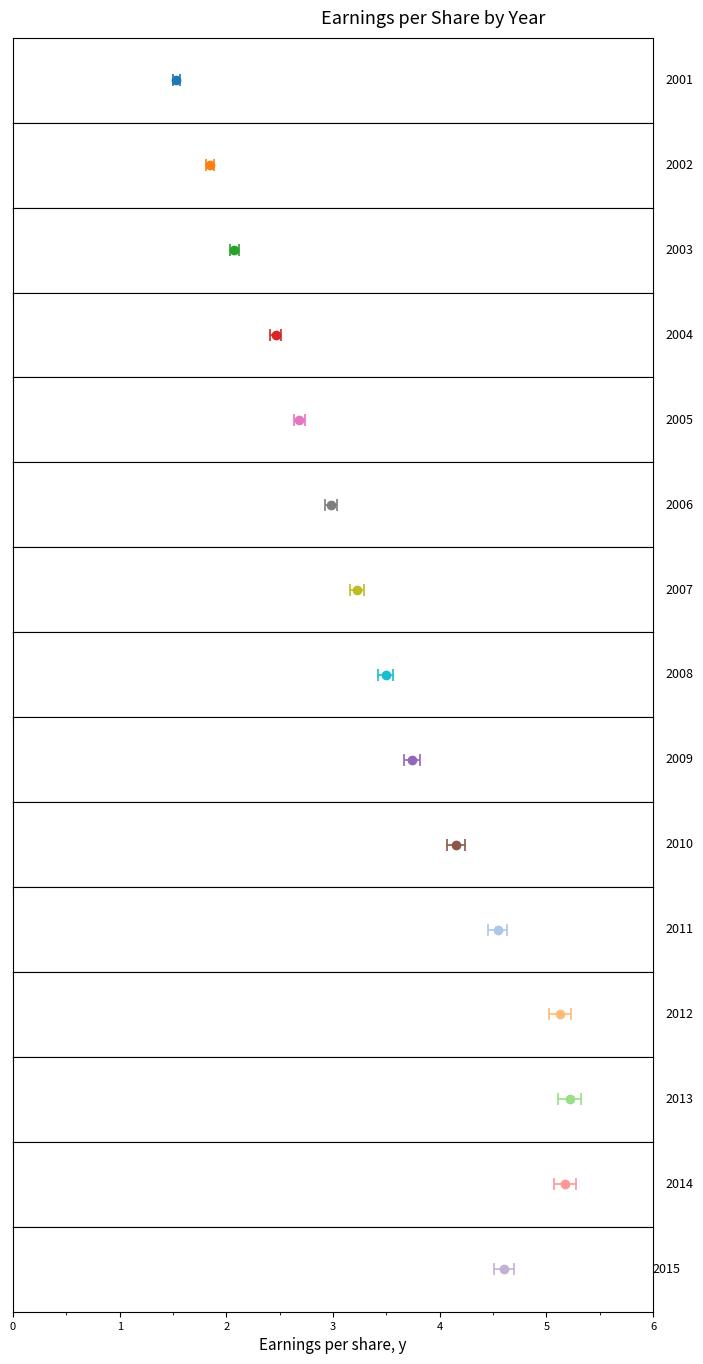

What is the change in value from 2004 to 2005?

+0.2